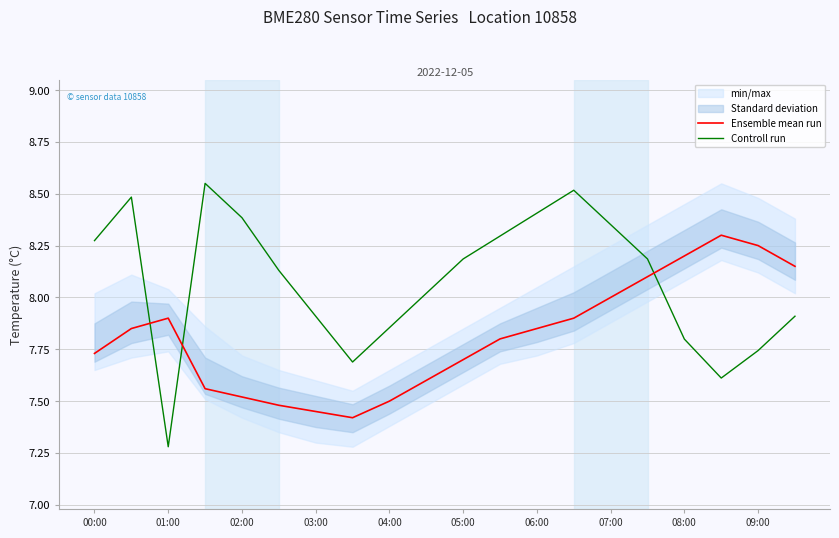

What is the maximum value for Controll run?

8.6